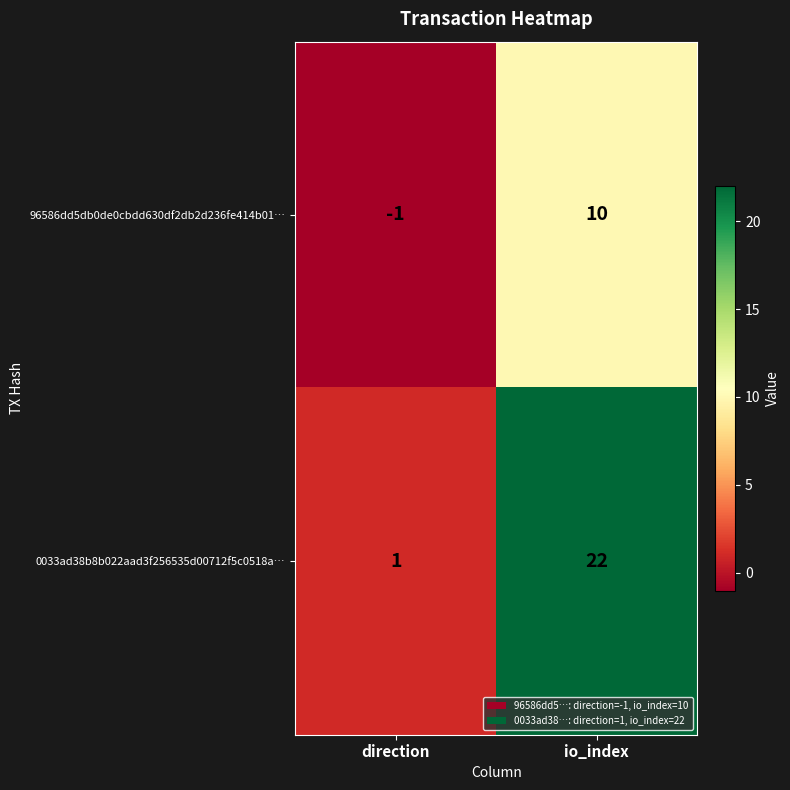

Reading right to left, what are all the values shown in this chart?

96586dd5db0de0cbdd630df2db2d236fe414b01…: io_index=10	direction=-1
0033ad38b8b022aad3f256535d00712f5c0518a…: io_index=22	direction=1